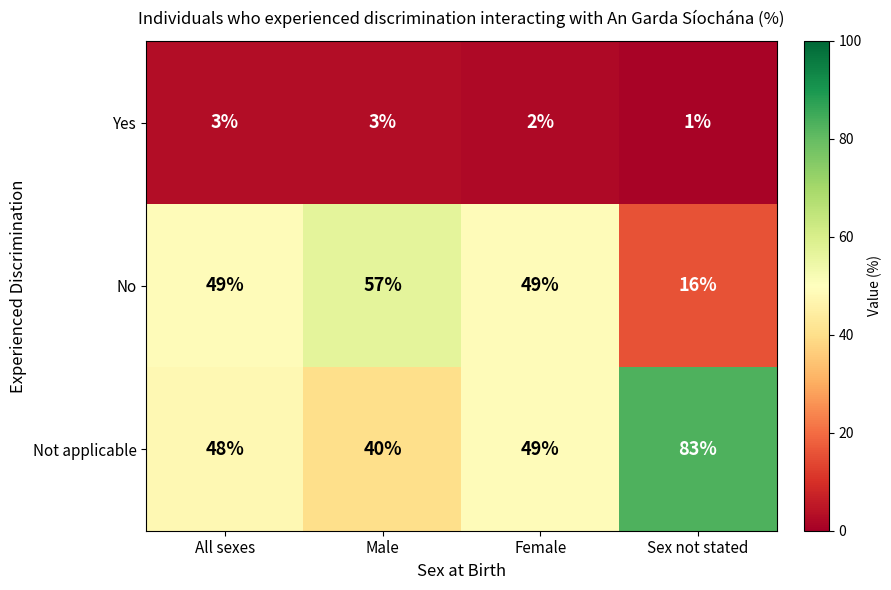

The Yes series shows 3 at Male. True or false?

True